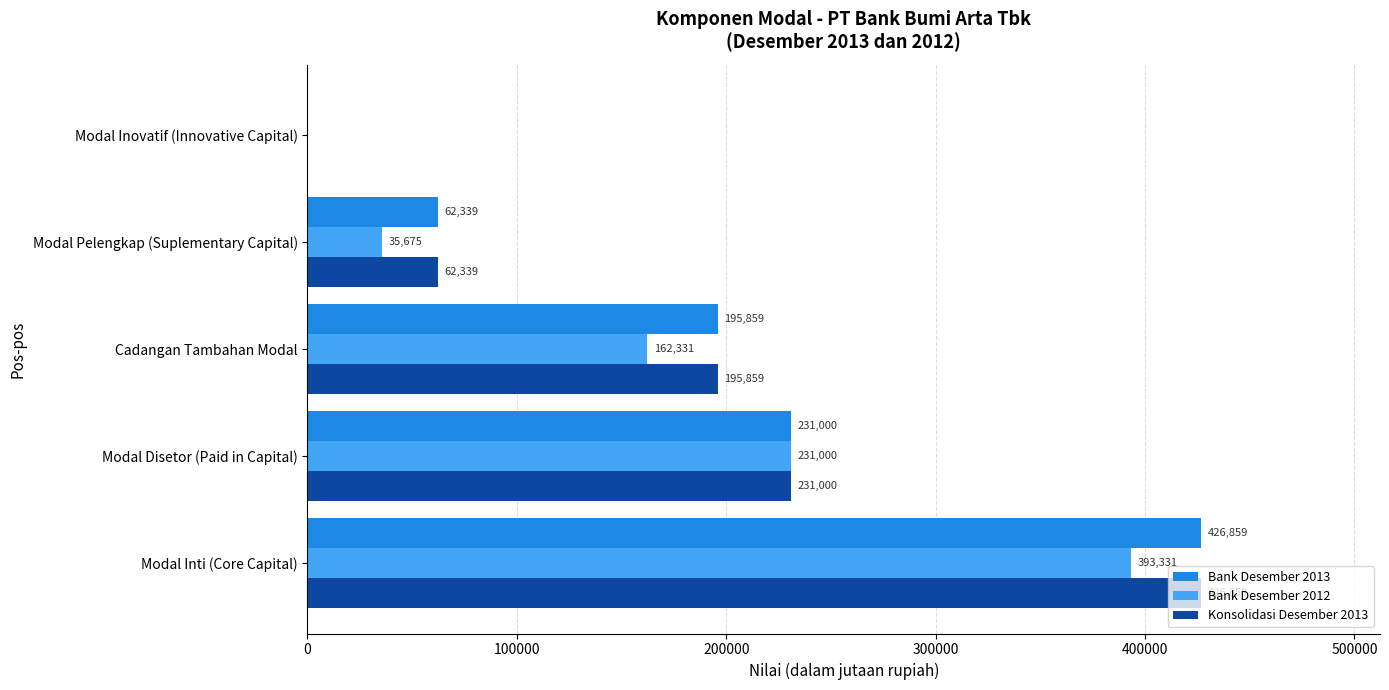

True or false: Bank Desember 2012 has a value of 111173 at Cadangan Tambahan Modal.

False